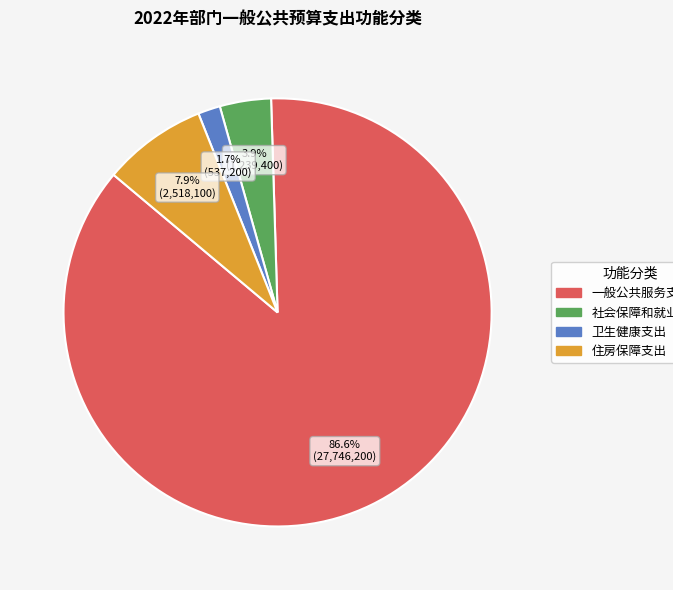

To the nearest percent, what percentage of the pie is 住房保障支出?

8%